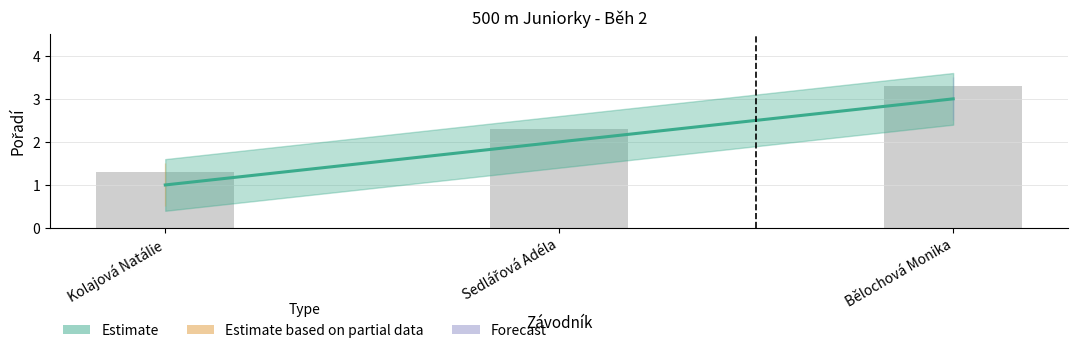

What is the label of the 1st bar from the left?

Kolajová Natálie